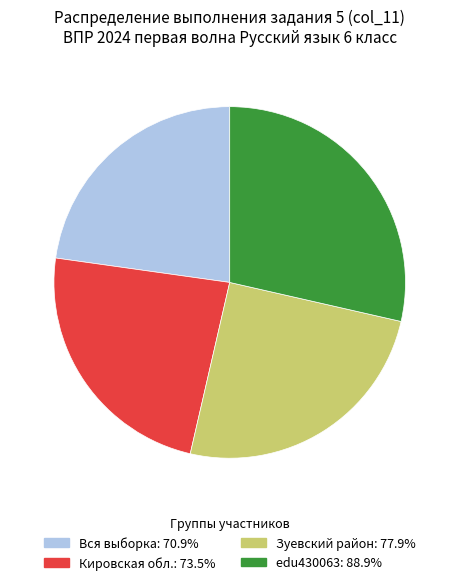

What is the ratio of the value at Кировская обл.: 73.5% to the value at Вся выборка: 70.9%?

1.0